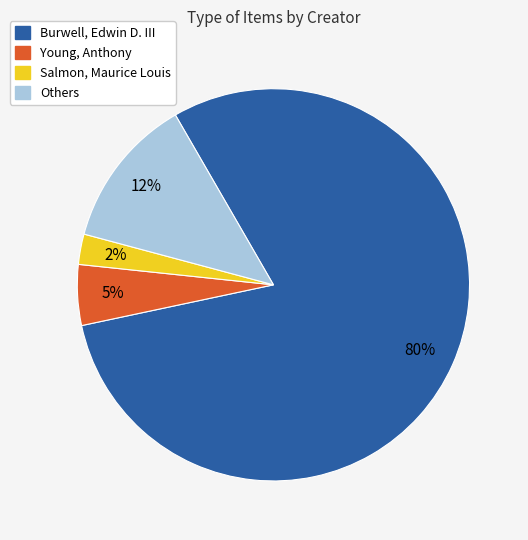

How many segments does this pie chart have?

4